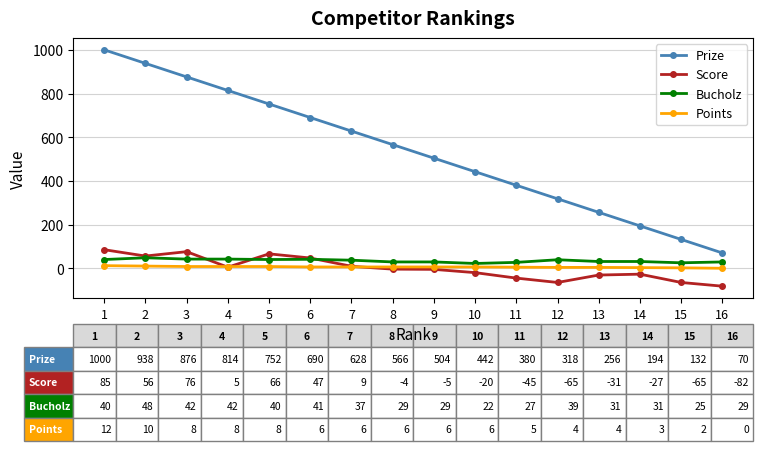

True or false: Score and Prize cross at least once.

False